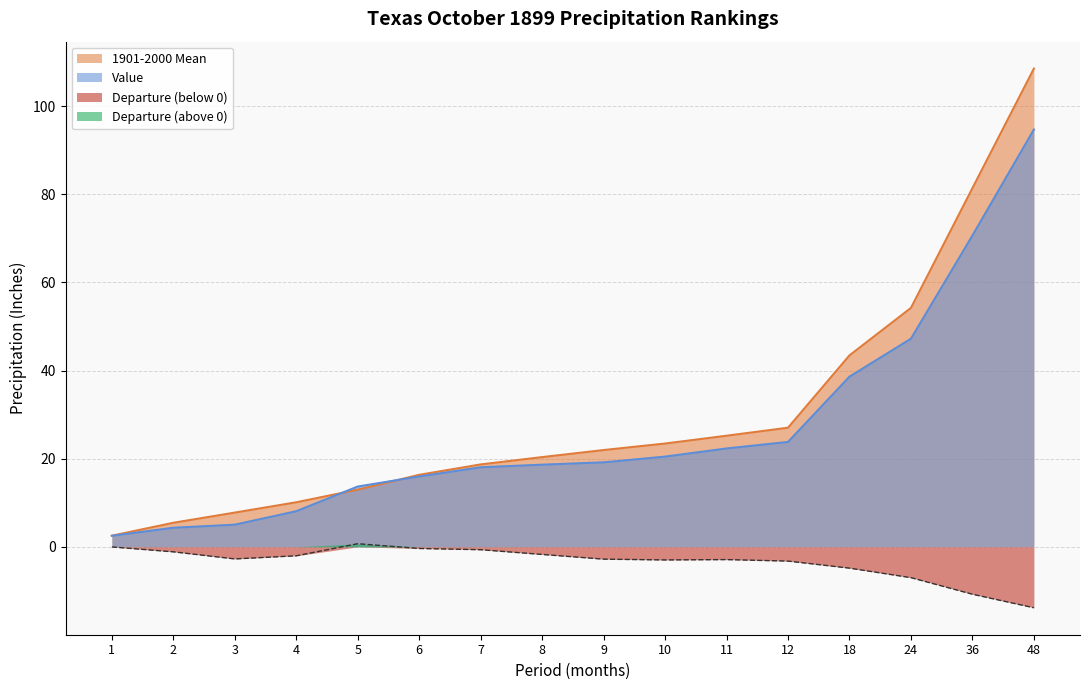

What is the value of the 1901-2000 Mean point at the 9th from the left?

22.0